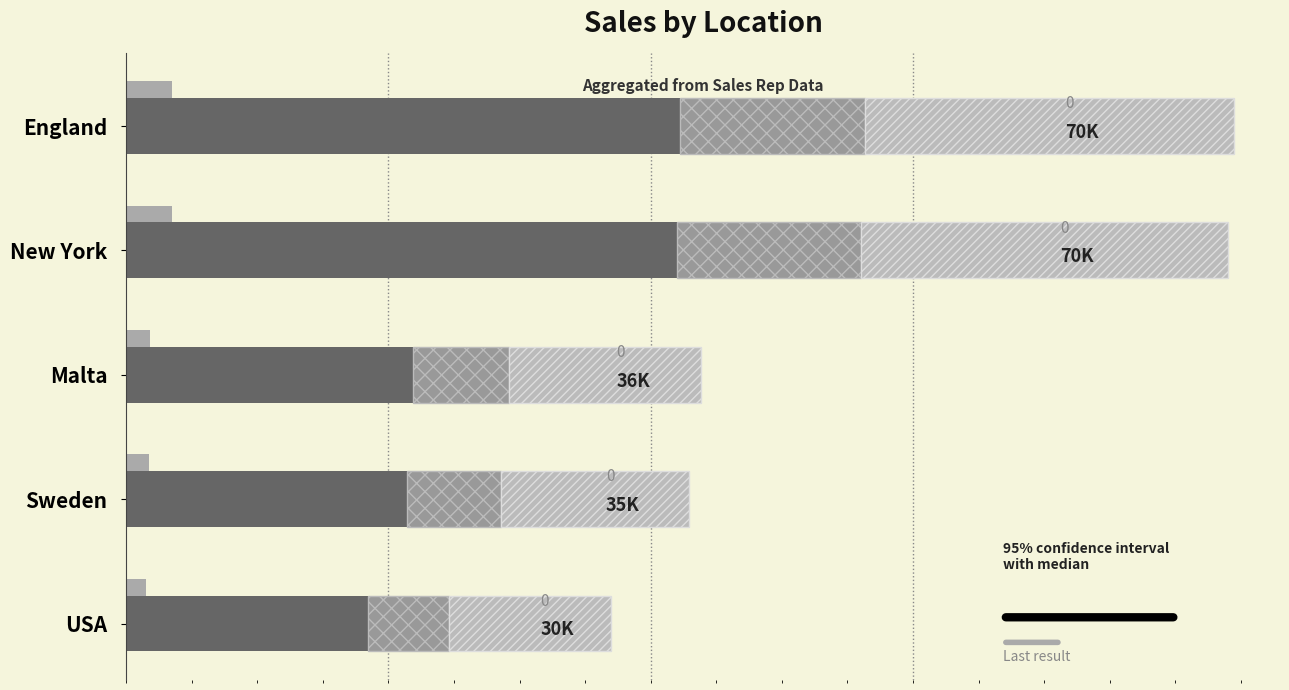

What is the value of the Last result bar at the 5th from the left?

1540